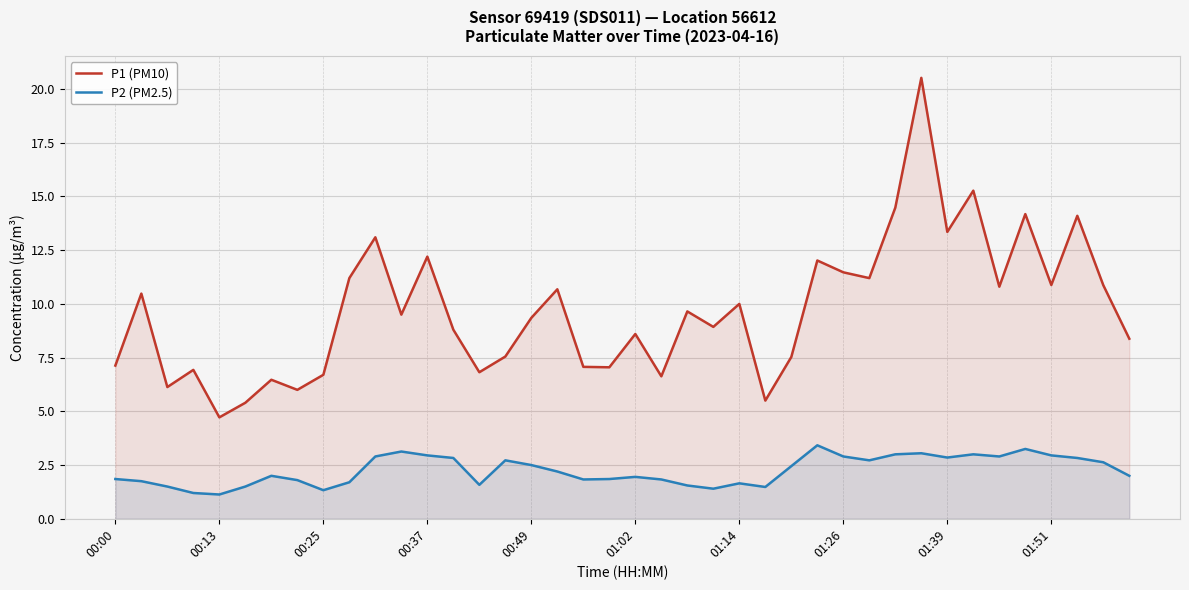

Reading right to left, extract all data points from this chart.

P1 (PM10): 8.4	10.9	14.1	10.9	14.2	10.8	15.3	13.3	20.5	14.5	11.2	11.5	12.0	7.5	5.5	10.0	8.9	9.7	6.6	8.6	7.0	7.1	10.7	9.3	7.5	6.8	8.8	12.2	9.5	13.1	11.2	6.7	6.0	6.5	5.4	4.7	6.9	6.1	10.5	7.1
P2 (PM2.5): 2.0	2.6	2.8	3.0	3.2	2.9	3.0	2.9	3.0	3.0	2.7	2.9	3.4	2.5	1.5	1.6	1.4	1.6	1.8	1.9	1.9	1.8	2.2	2.5	2.7	1.6	2.8	3.0	3.1	2.9	1.7	1.3	1.8	2.0	1.5	1.1	1.2	1.5	1.8	1.9